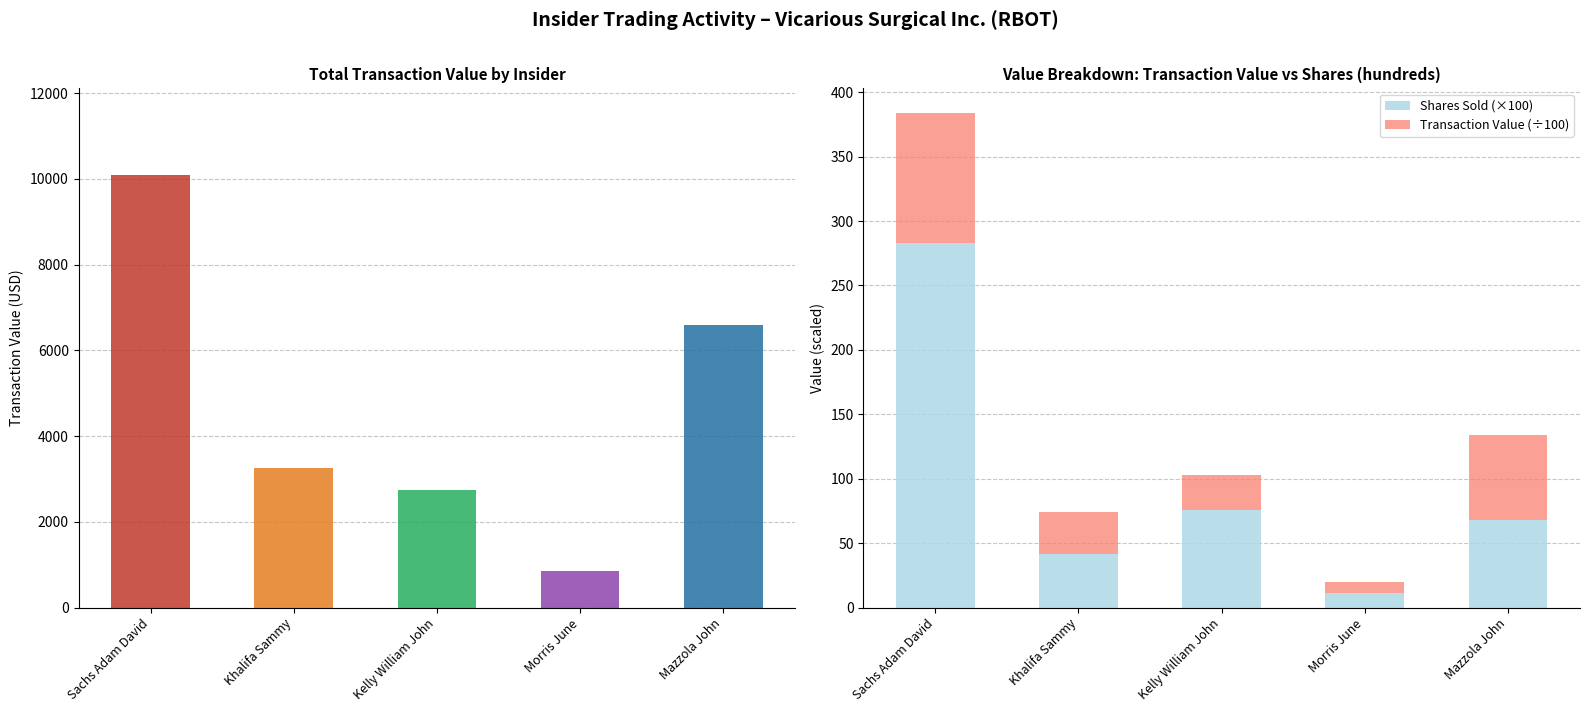

Is it true that Shares Sold (×100) equals 3.4 at Morris June?

False